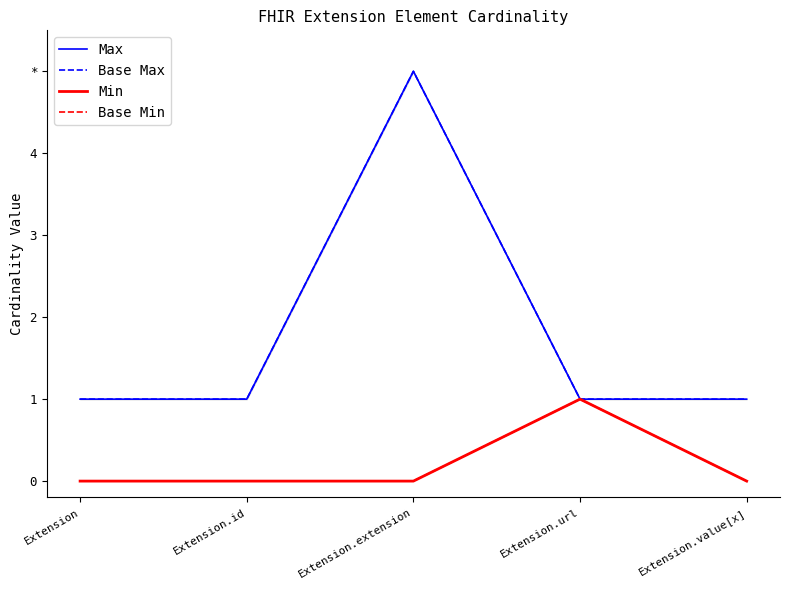

Count the Base Min values in the range 0 to 1.

5